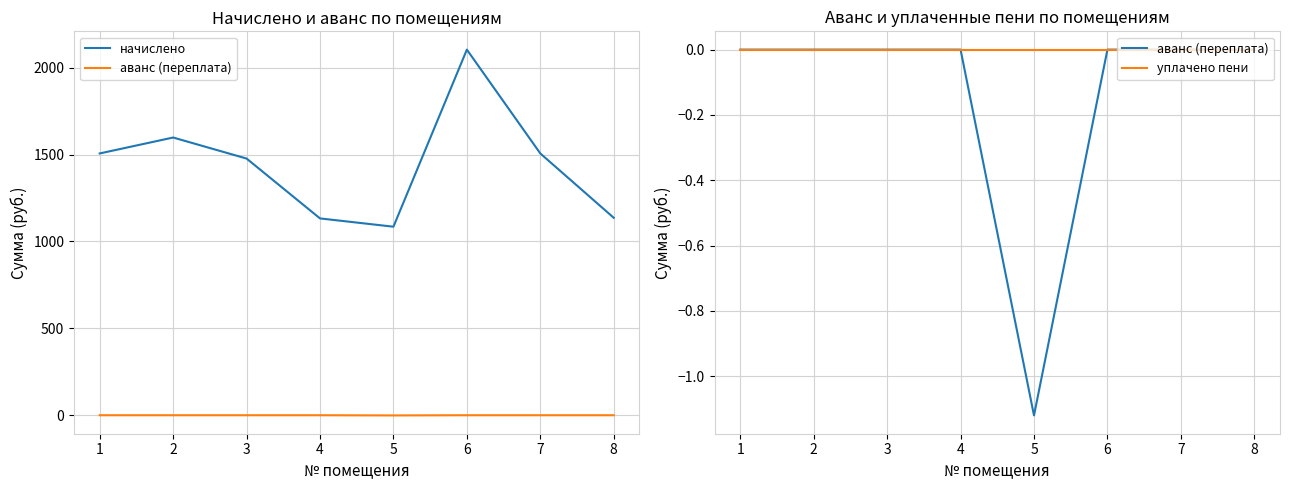

What is the greatest value displayed?

2104.3